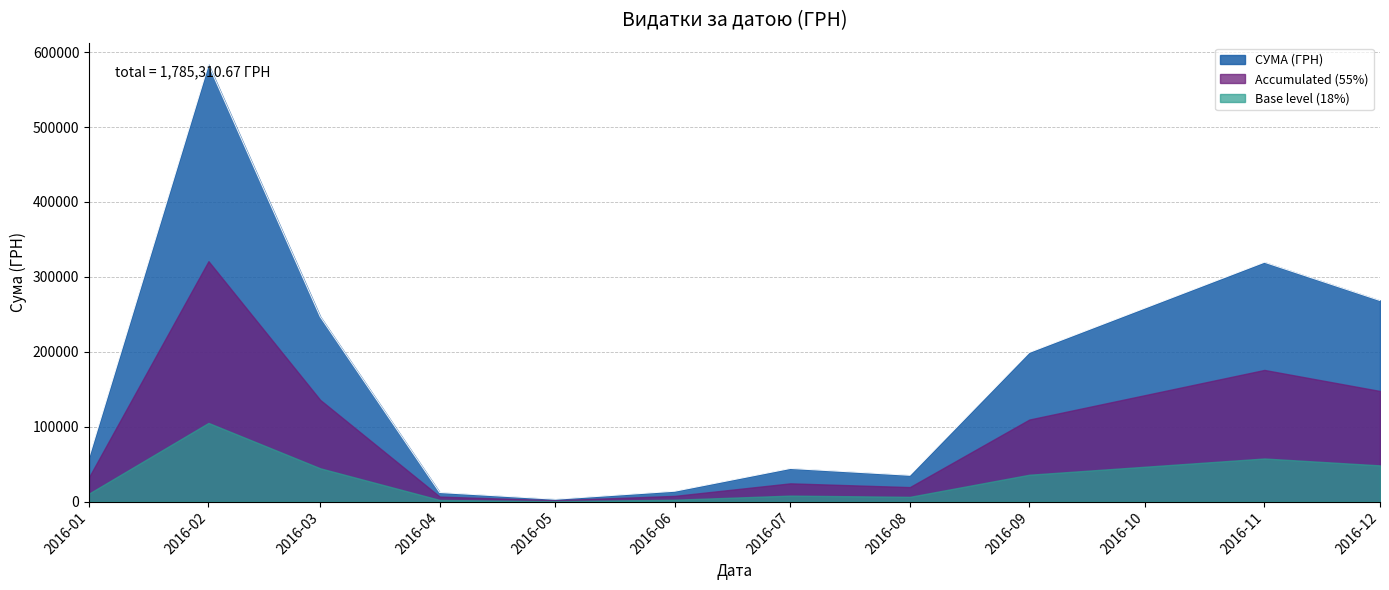

Rank the series by their average value, from lowest to highest.

Base level (18%), Accumulated (55%), СУМА (ГРН)